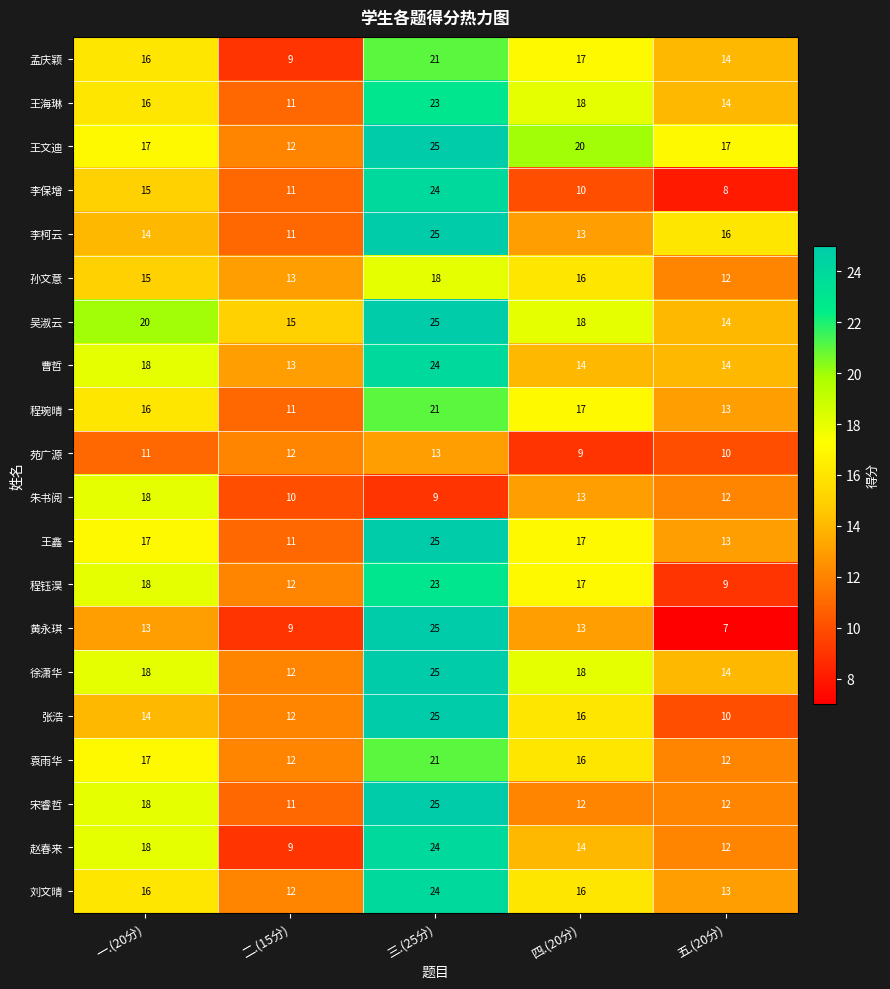

At which category is the sum across all series the highest?

三.(25分)